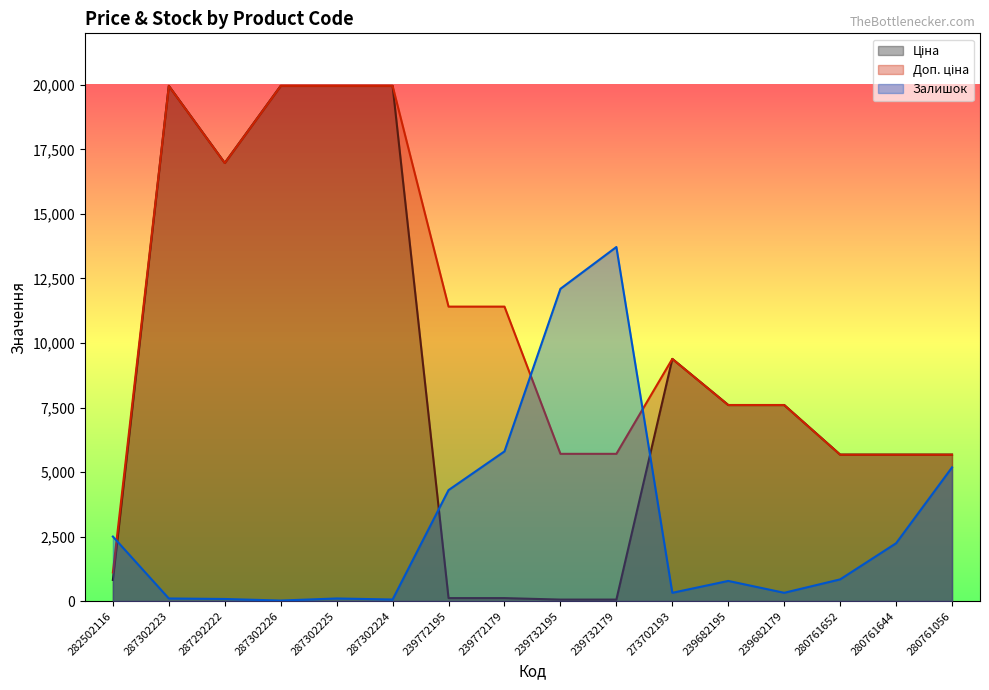

Reading left to right, extract all data points from this chart.

Ціна: 818.5	19964.2	16976.3	19964.2	19964.2	19964.2	114.1	114.1	57.0	57.0	9384.0	7596.5	7596.5	5673.8	5673.8	5673.8
Доп. ціна: 1109.2	19964.2	16976.3	19964.2	19964.2	19964.2	11410.0	11410.0	5705.0	5705.0	9384.0	7596.5	7596.5	5673.8	5673.8	5673.8
Залишок: 2500.0	100.0	80.0	20.0	100.0	60.0	4300.0	5800.0	12100.0	13720.0	320.0	780.0	320.0	840.0	2240.0	5180.0